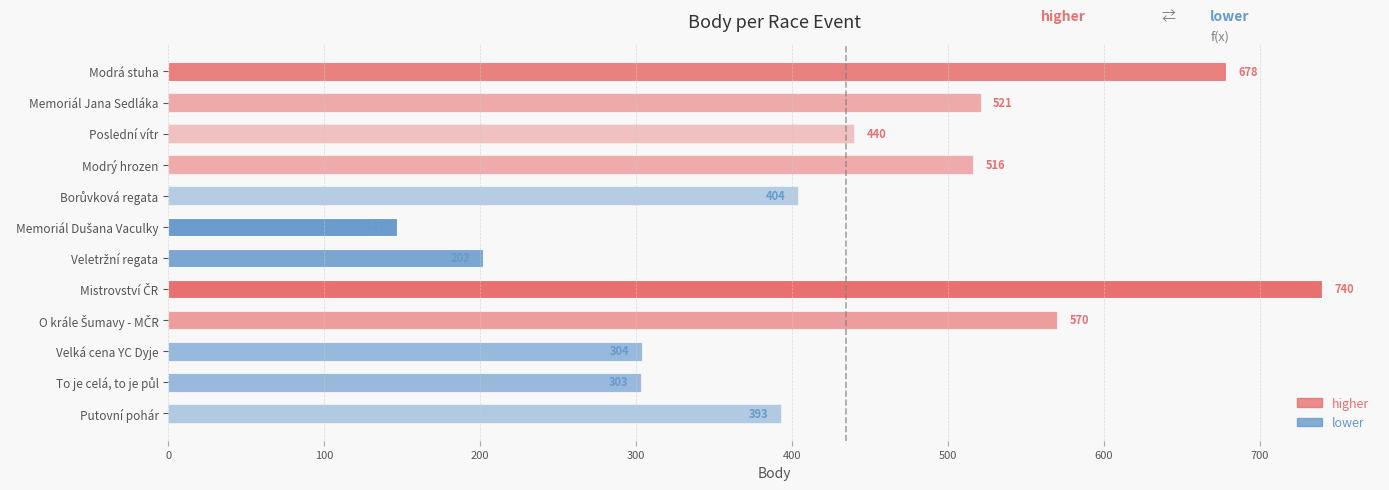

What is the difference between the maximum and minimum values?

593